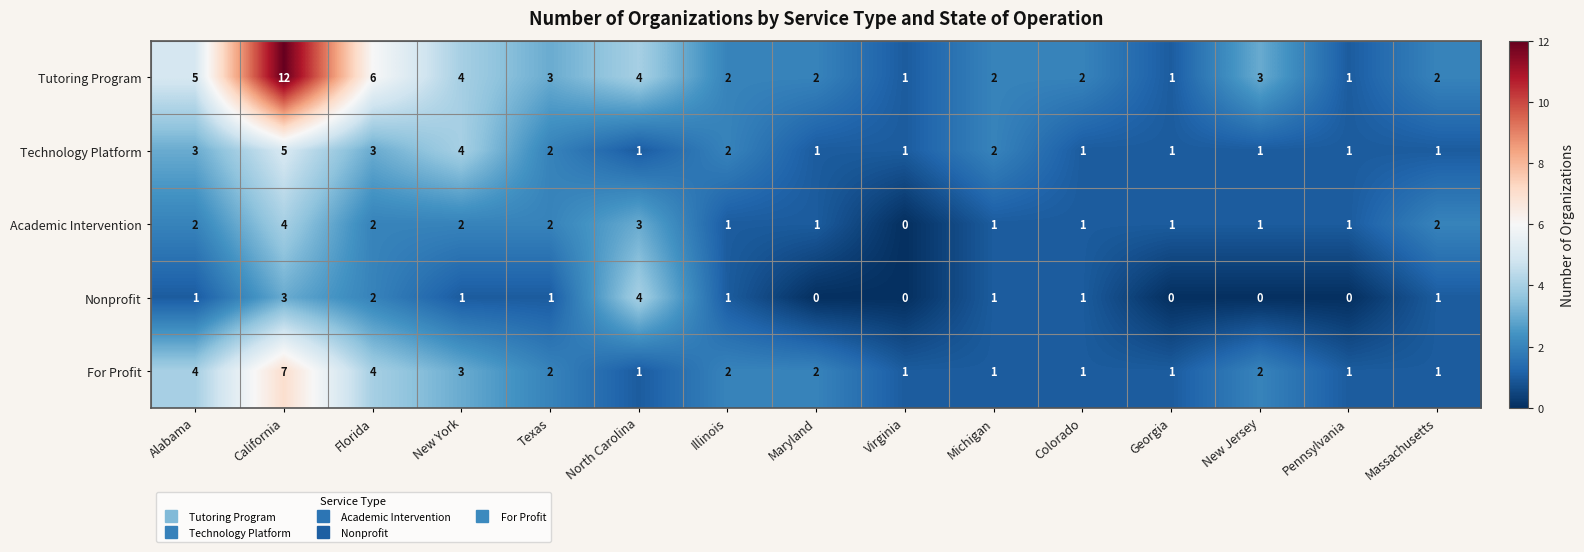

How many Nonprofit values are between 0 and 1?

12